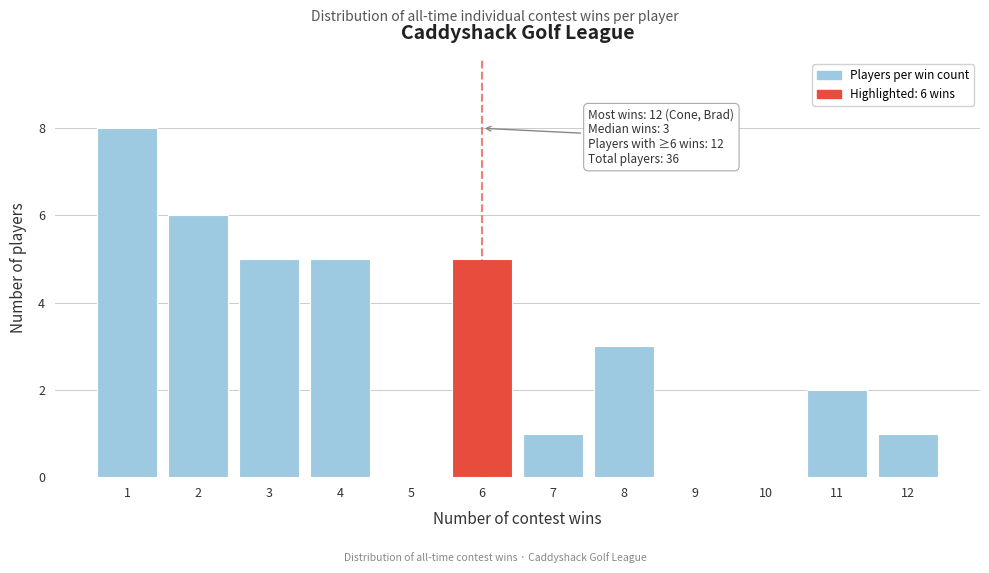

Which range on the x-axis has the tallest bar?

0.5 to 1.5